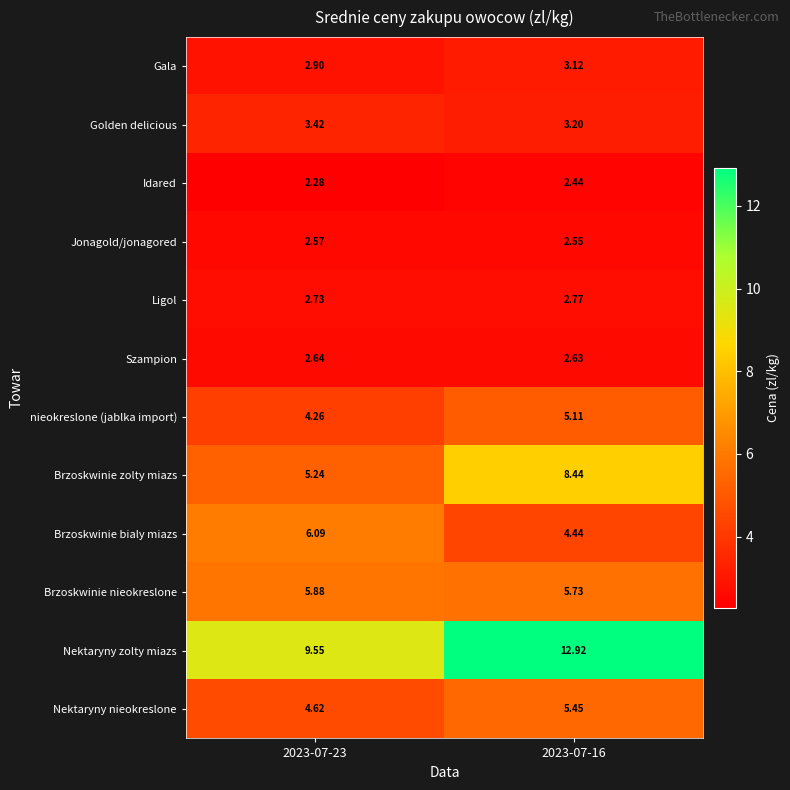

Rank the series at 2023-07-16 from lowest to highest value.

Idared, Jonagold/jonagored, Szampion, Ligol, Gala, Golden delicious, Brzoskwinie bialy miazs, nieokreslone (jablka import), Nektaryny nieokreslone, Brzoskwinie nieokreslone, Brzoskwinie zolty miazs, Nektaryny zolty miazs